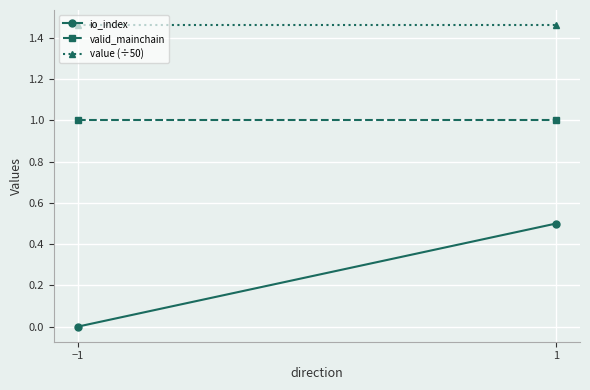

Between −1 and 1, which series saw the biggest shift?

io_index